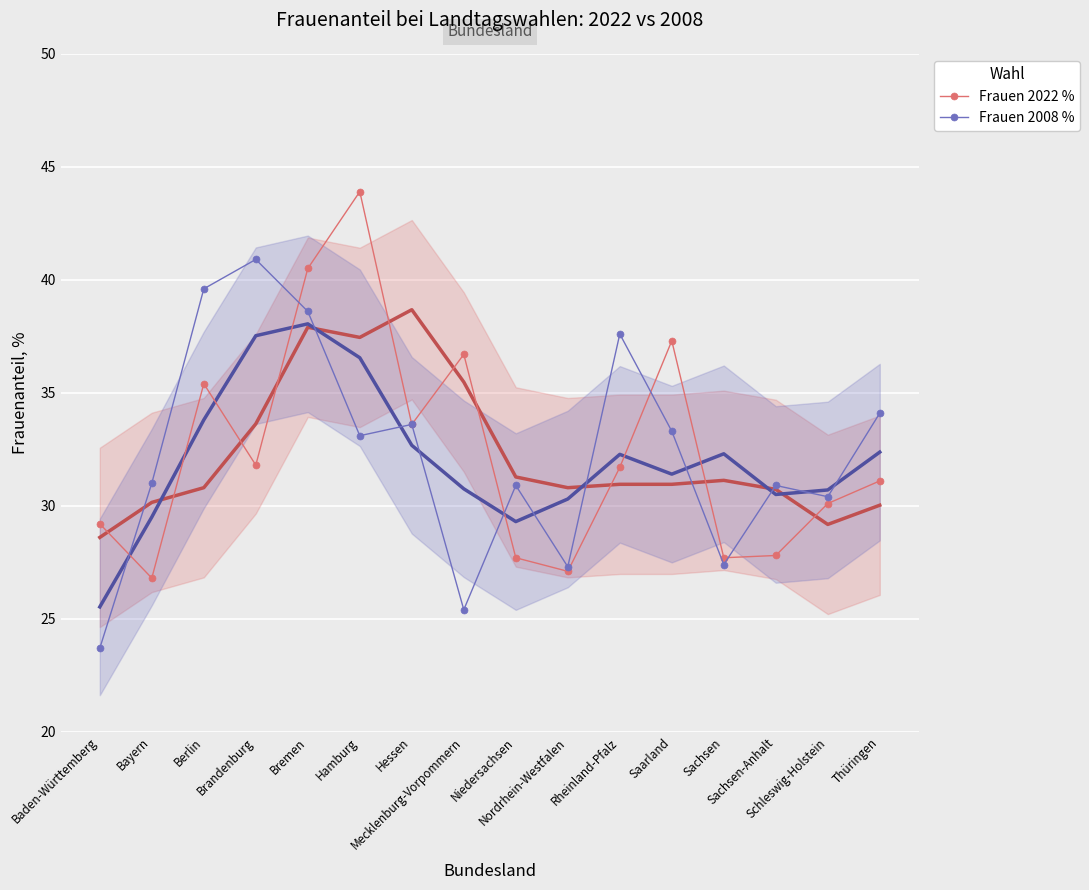

At which category is the sum across all series the highest?

Bremen